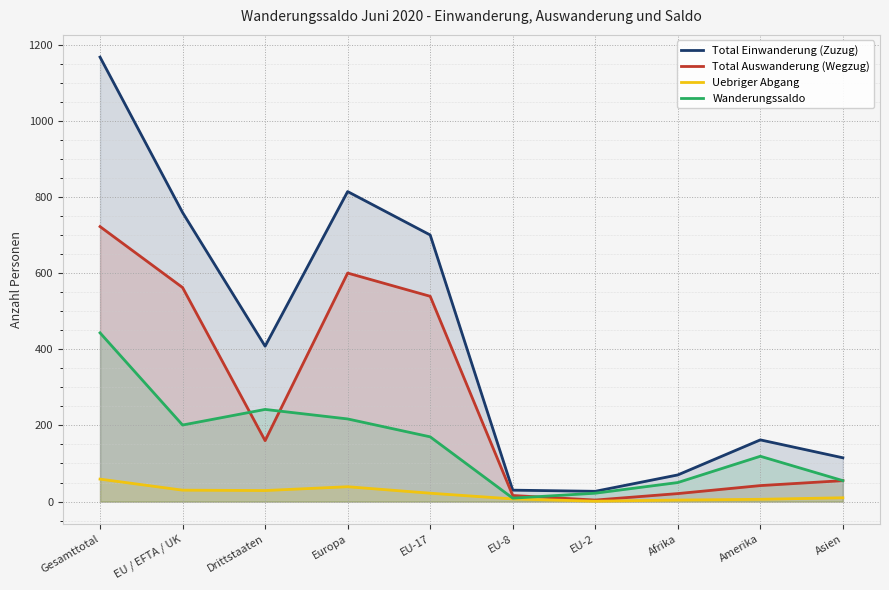

What is the sum of all Total Einwanderung (Zuzug) values?

4252